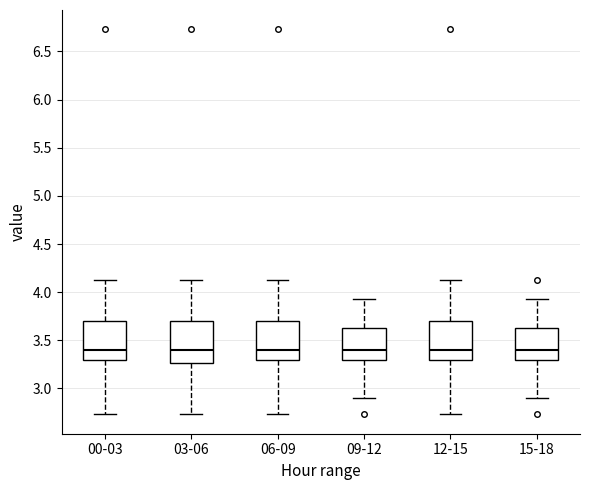

Reading left to right, transcribe this box plot: for each box, give where its median line is, the range the box spans, and where its two whiskers end, as read against the y-axis. The values are not printed on the chart, so give them approximately, as read against the axis.

00-03: median 3.40, box 3.30 to 3.70, whiskers 2.75 to 4.15
03-06: median 3.40, box 3.25 to 3.70, whiskers 2.75 to 4.15
06-09: median 3.40, box 3.30 to 3.70, whiskers 2.75 to 4.15
09-12: median 3.40, box 3.30 to 3.65, whiskers 2.90 to 3.95
12-15: median 3.40, box 3.30 to 3.70, whiskers 2.75 to 4.15
15-18: median 3.40, box 3.30 to 3.65, whiskers 2.90 to 3.95